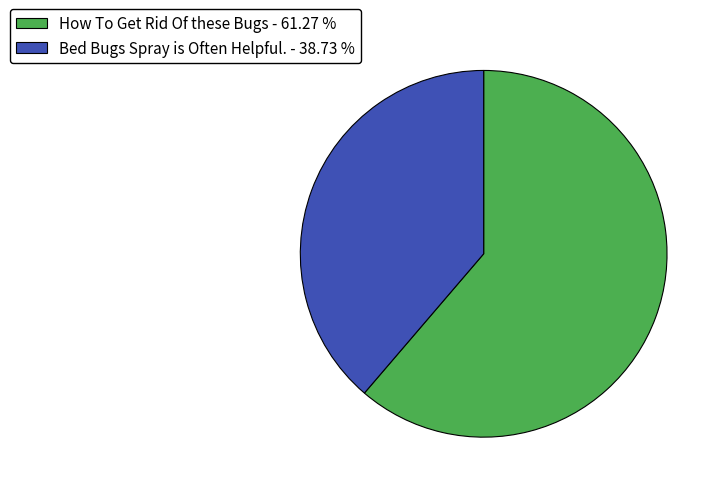

True or false: How To Get Rid Of these Bugs accounts for 56% of the total.

False